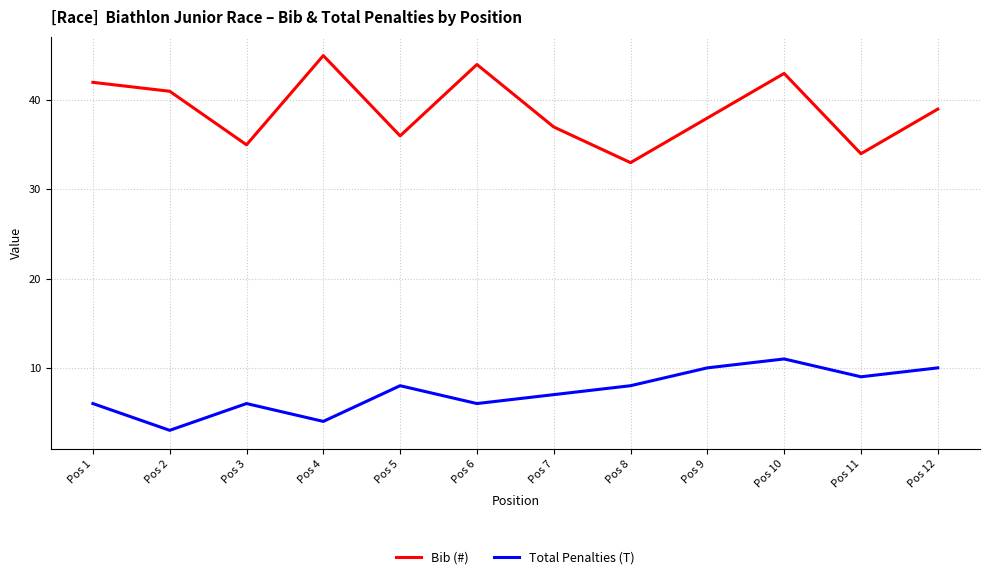

What is the sum of the Bib (#) values at Pos 12 and Pos 4?

84